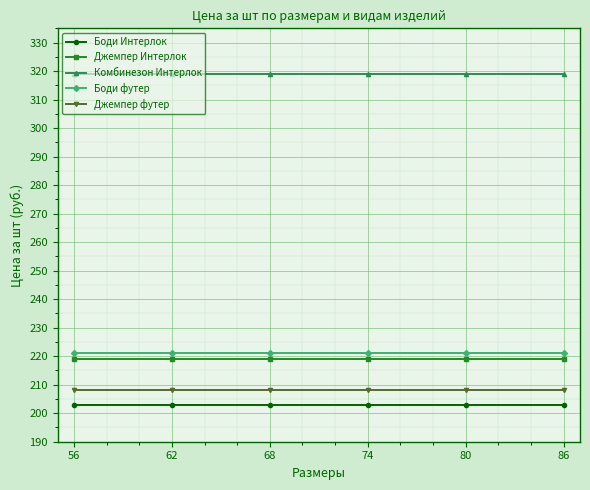

What is the maximum value for Боди футер?

221